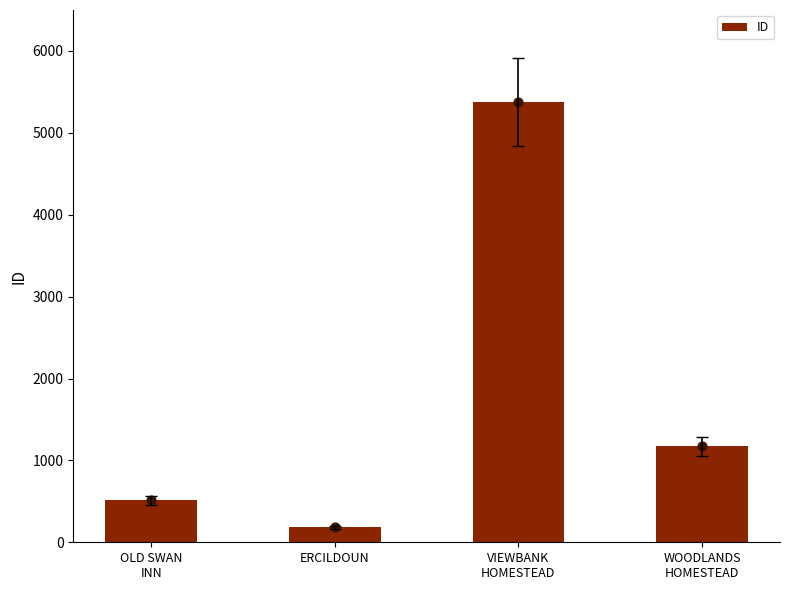

Which has a higher value, WOODLANDS
HOMESTEAD or VIEWBANK
HOMESTEAD?

VIEWBANK
HOMESTEAD